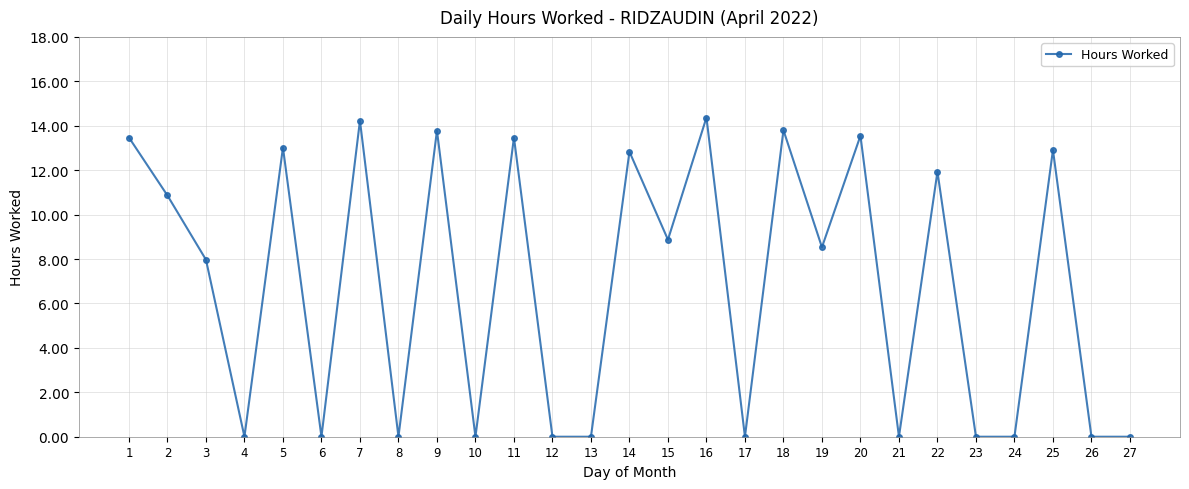

At which label does the data first exceed 8?

1